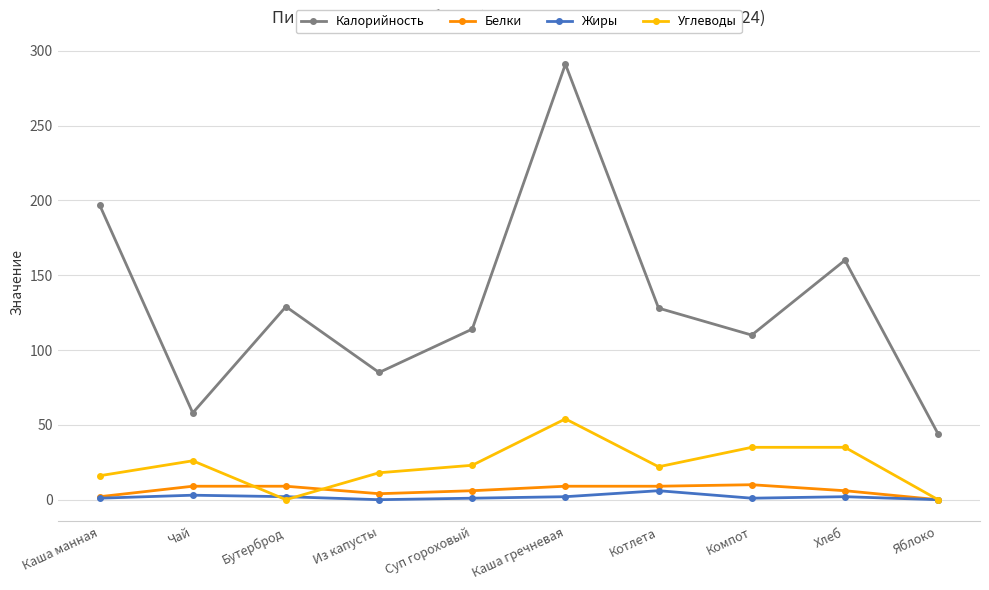

What is the difference between the maximum and minimum values in the Белки series?

10